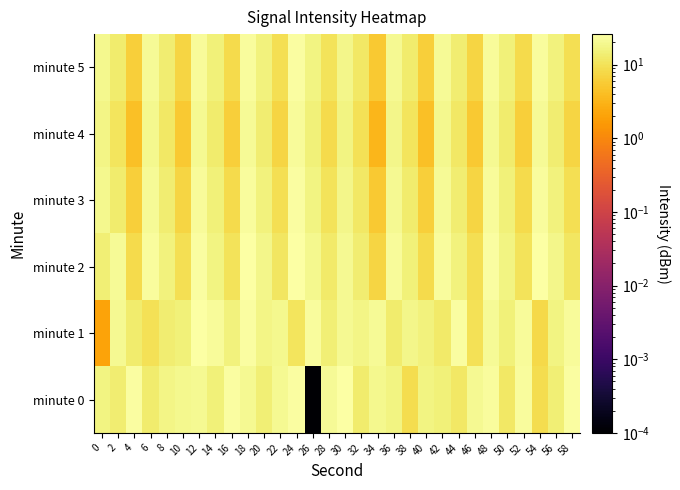

What is the total value across all series at 32?

76.5